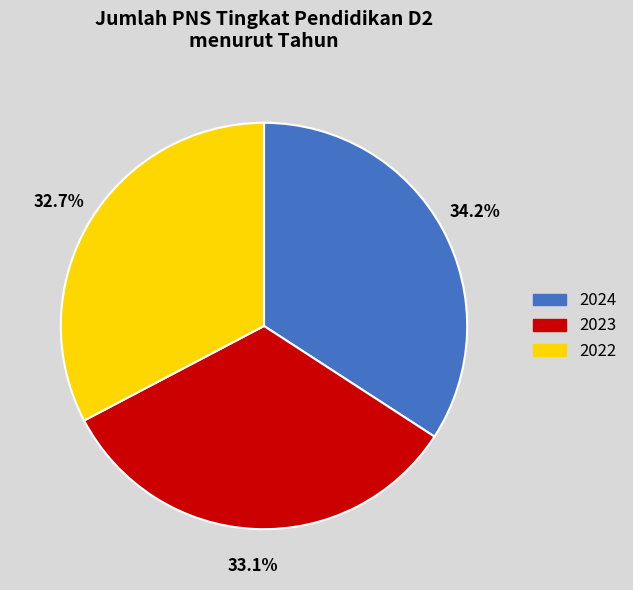

What percentage is the 2023 slice, to the nearest percent?

33%